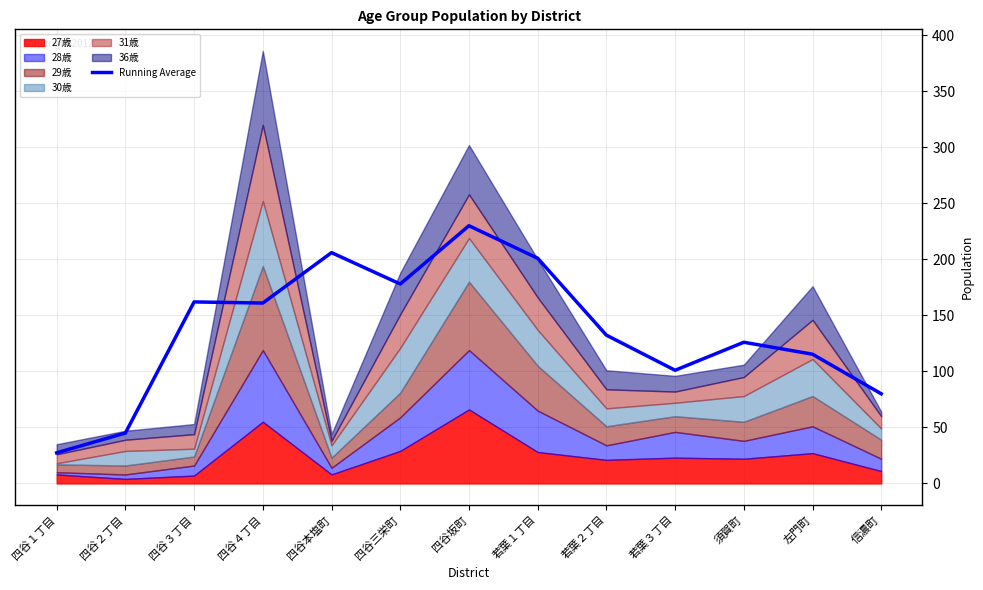

Where is the first local maximum?

四谷３丁目